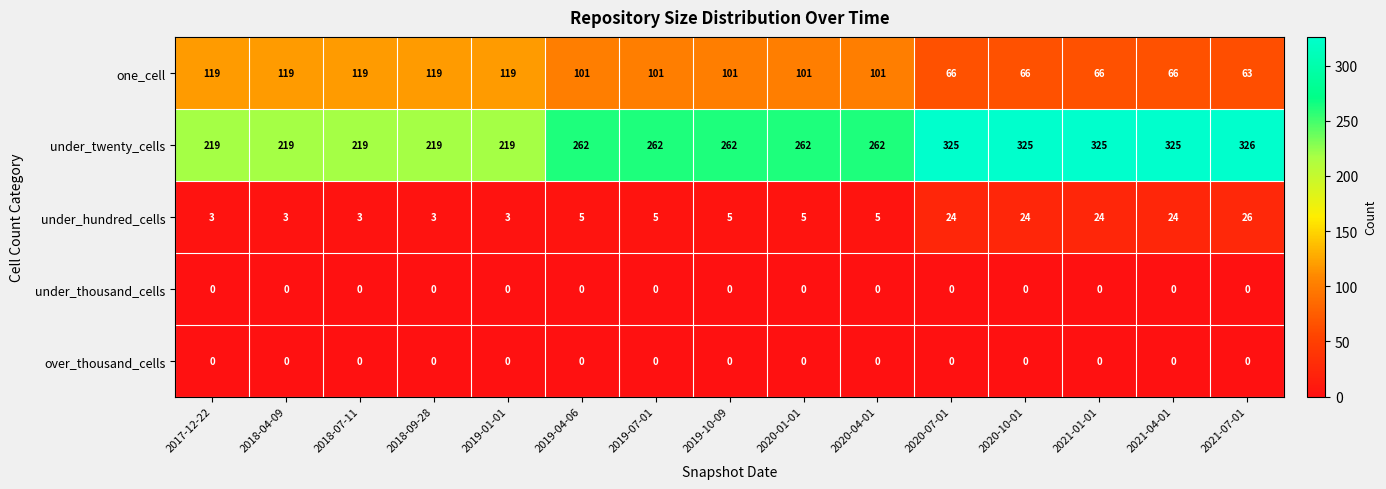

What is the sum of the under_hundred_cells values at 2018-07-11 and 2021-04-01?

27